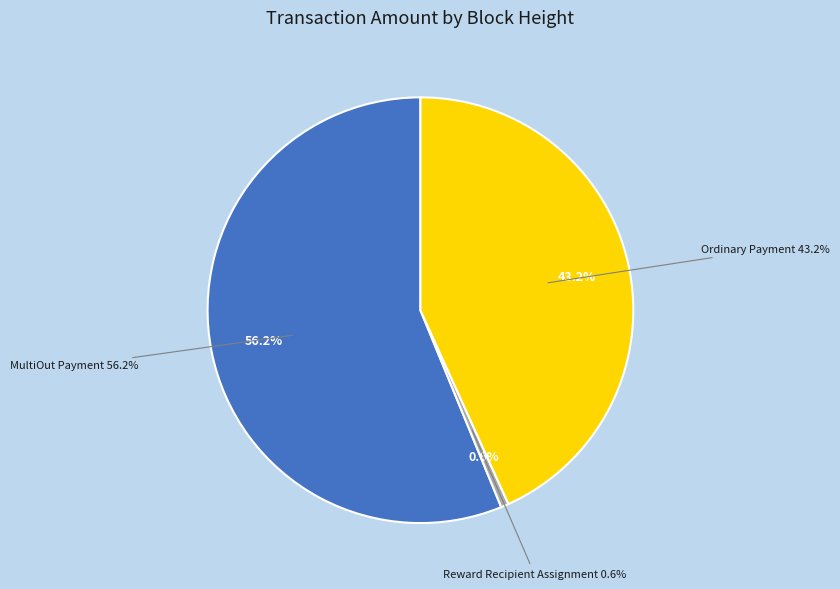

How many segments does this pie chart have?

3